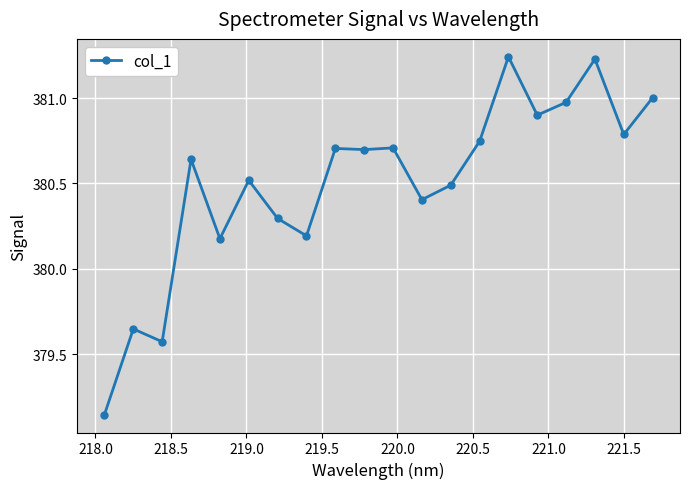

What is the difference between the second highest and minimum values?

2.1